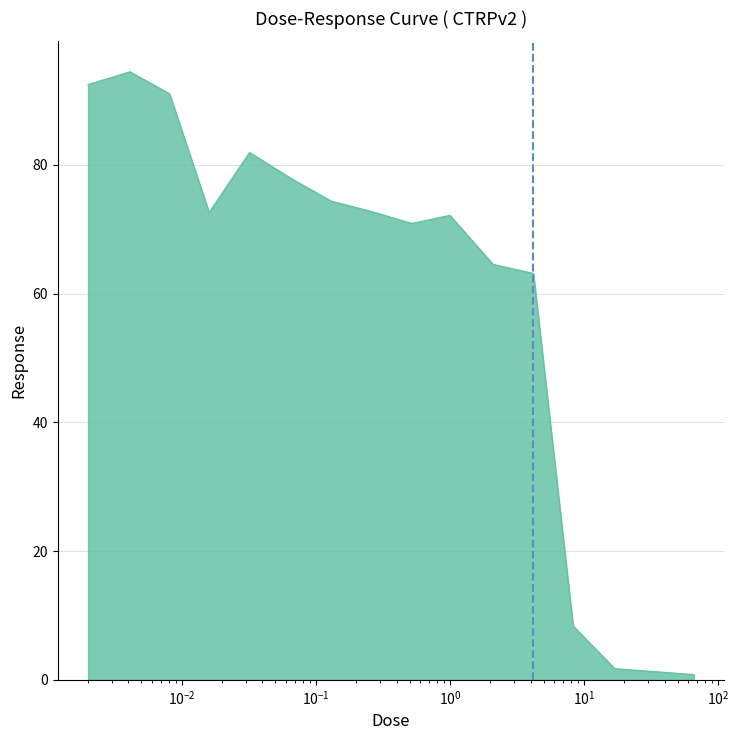

What is the maximum value shown in the chart?

94.4